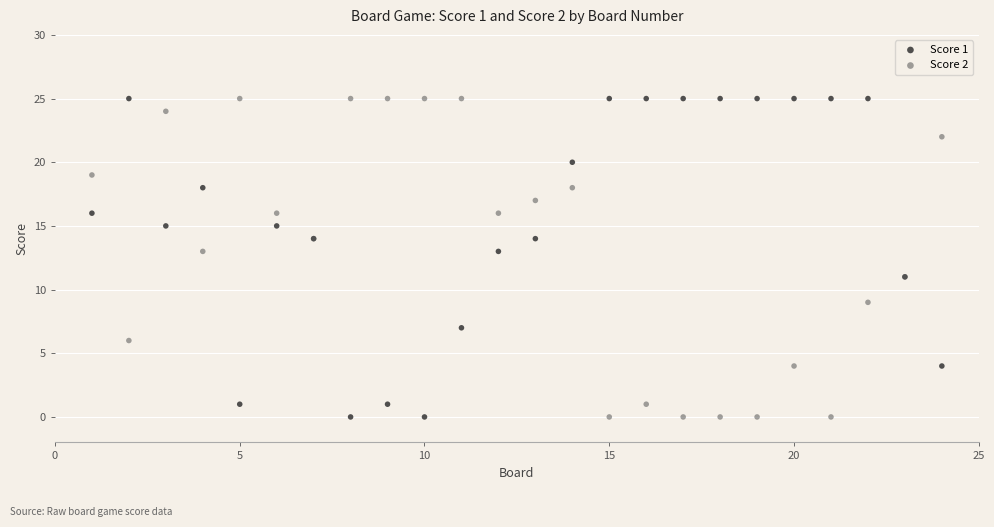

What is the X range (max minus min) for the scatter plot?

23